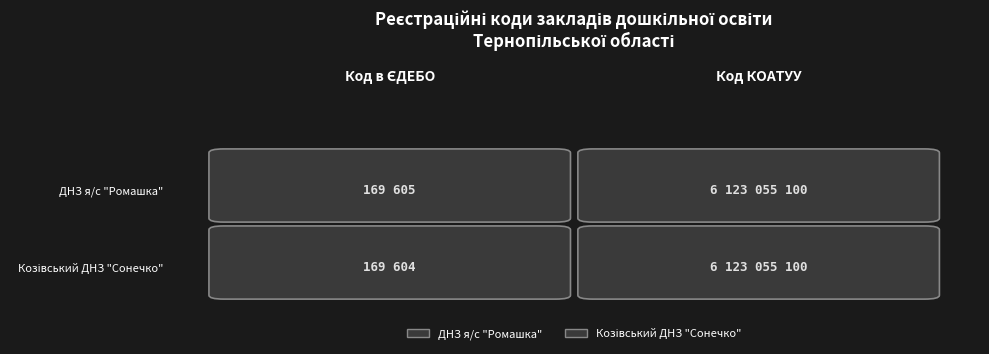

Reading left to right, list all the values displayed in this chart.

ДНЗ я/с "Ромашка": Код в ЄДЕБО=169605	Код КОАТУУ=6123055100
Козівський ДНЗ "Сонечко": Код в ЄДЕБО=169604	Код КОАТУУ=6123055100